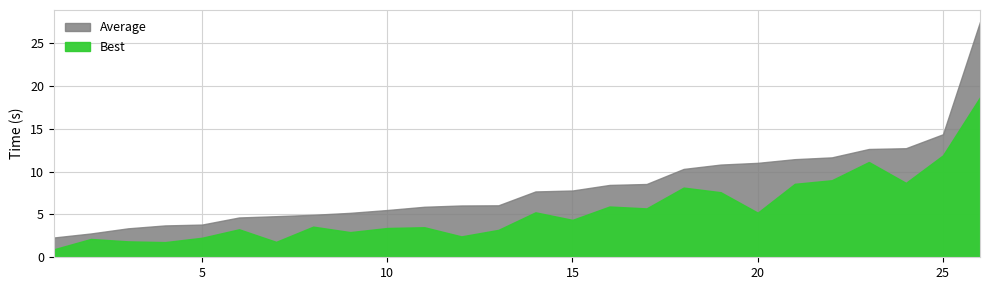

True or false: Average and Best cross at least once.

False